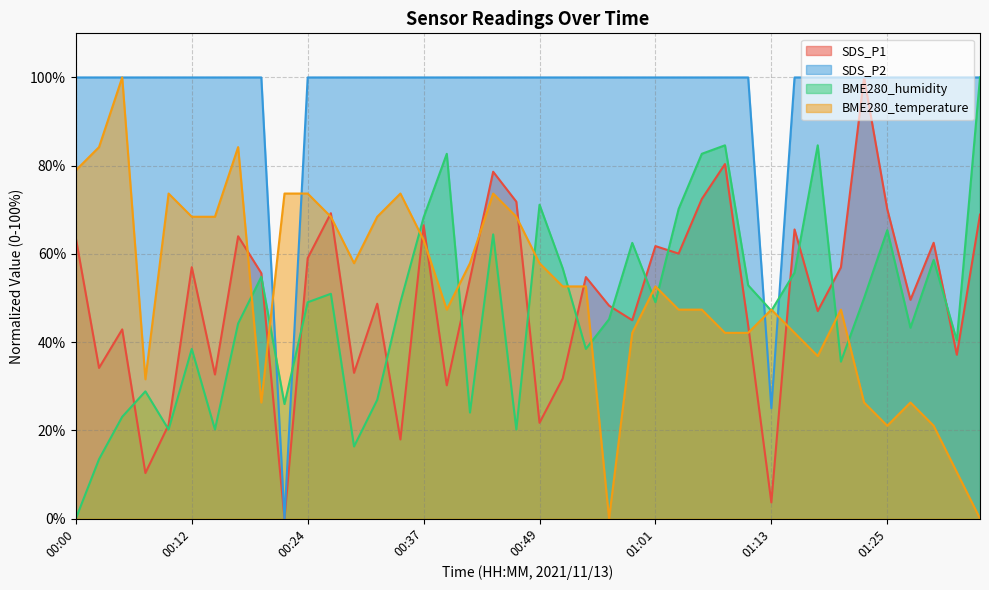

What is the difference between the maximum and second lowest values in the BME280_humidity series?

86.5